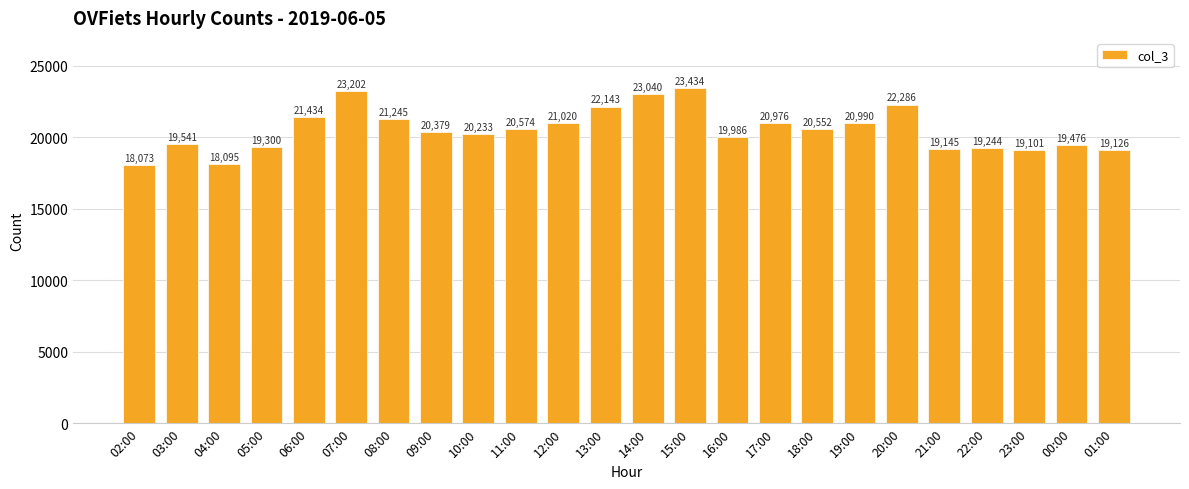

How many data points are less than 20552?

12